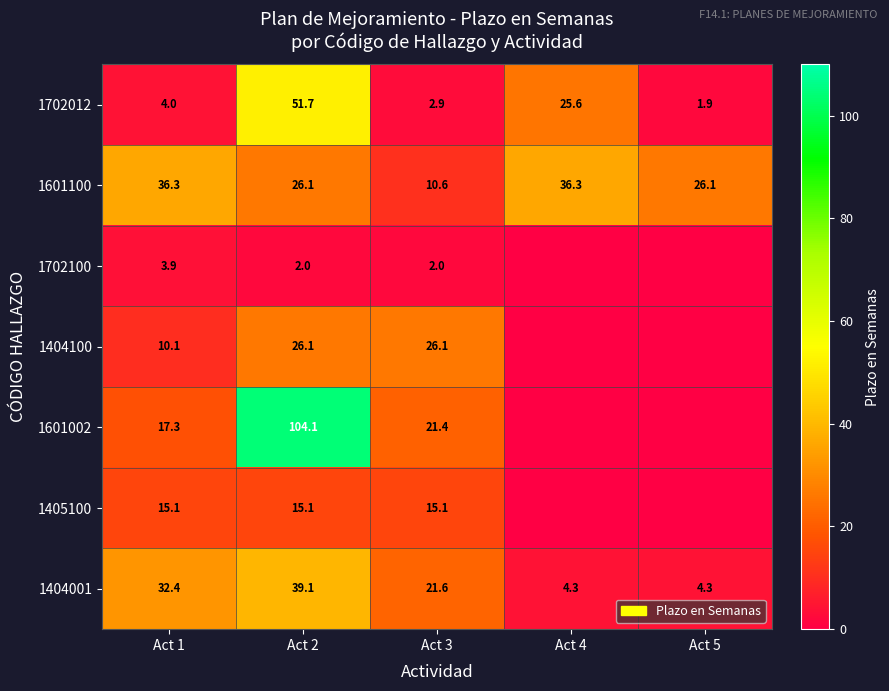

Between Act 5 and Act 2, which is larger?

Act 2